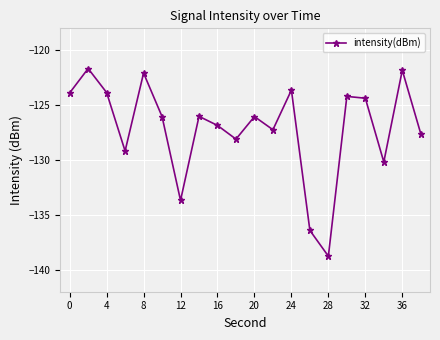

What is the value of the 1st point from the left?

-123.9